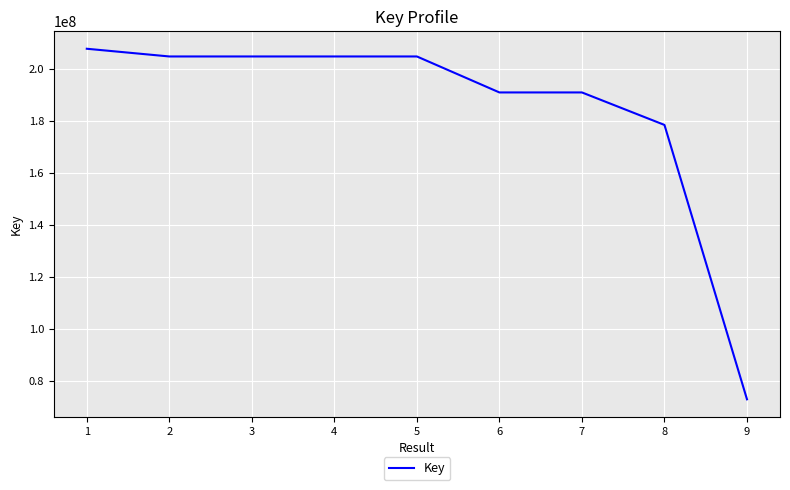

Where is the data nearest to the value 140287457?

8